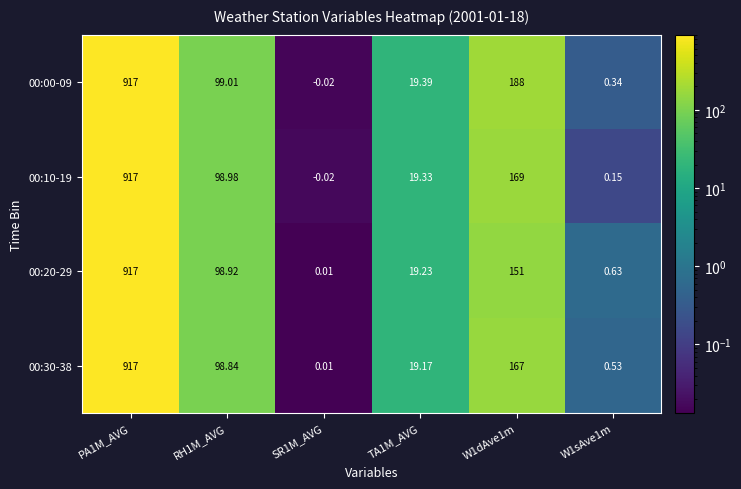

Is the value of 00:30-38 at RH1M_AVG greater than the value of 00:00-09 at W1sAve1m?

Yes